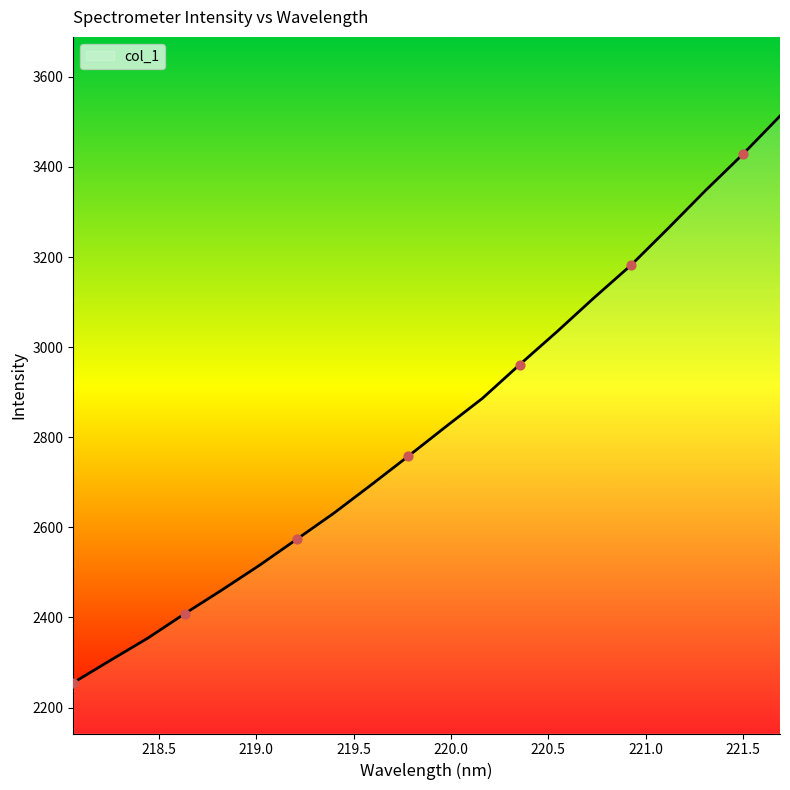

What is the difference between the maximum and minimum values?

1258.0